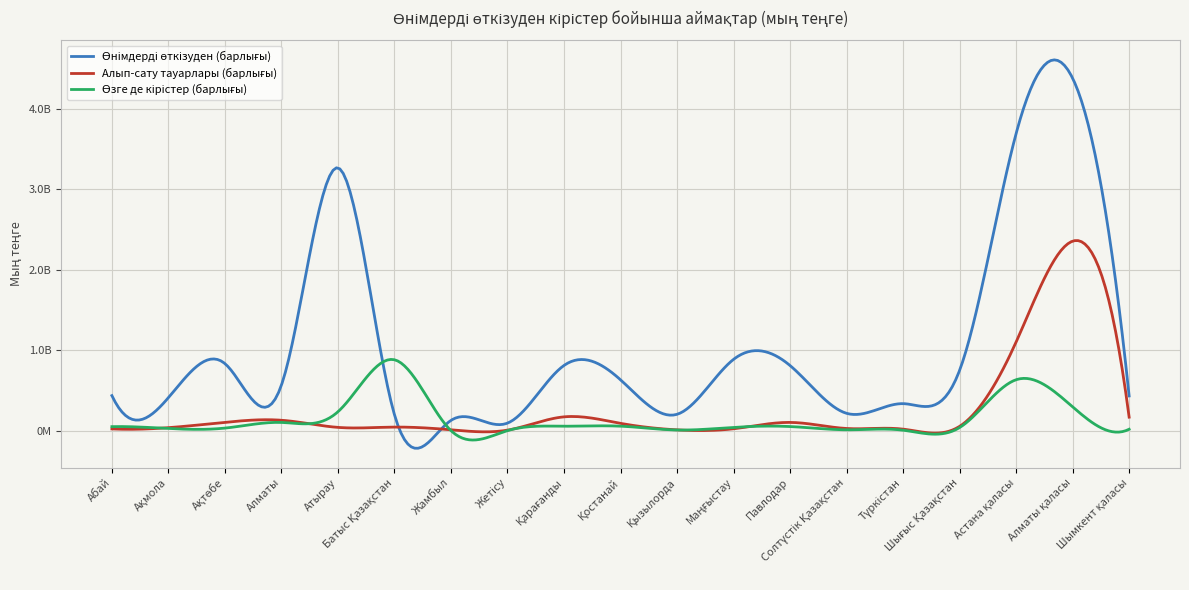

Is this an area chart (filled region under the line)?

No